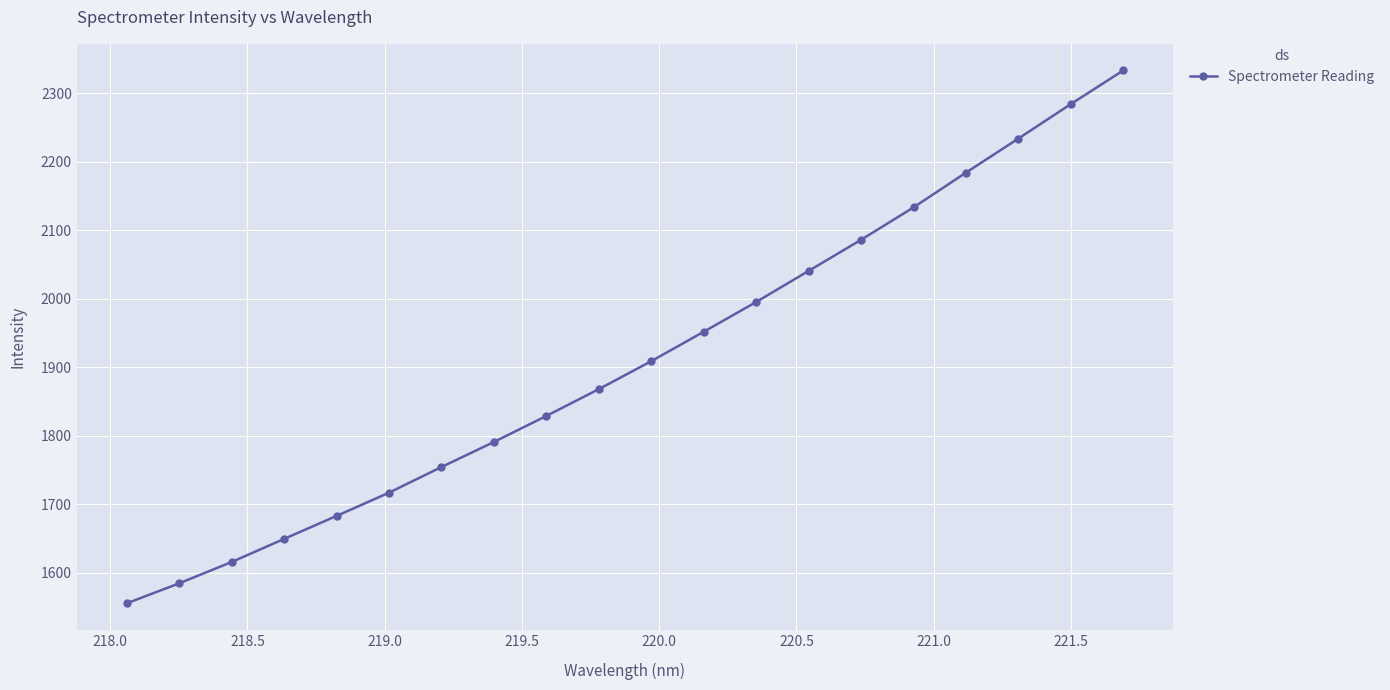

True or false: the data has more than 0 interior local peaks.

False